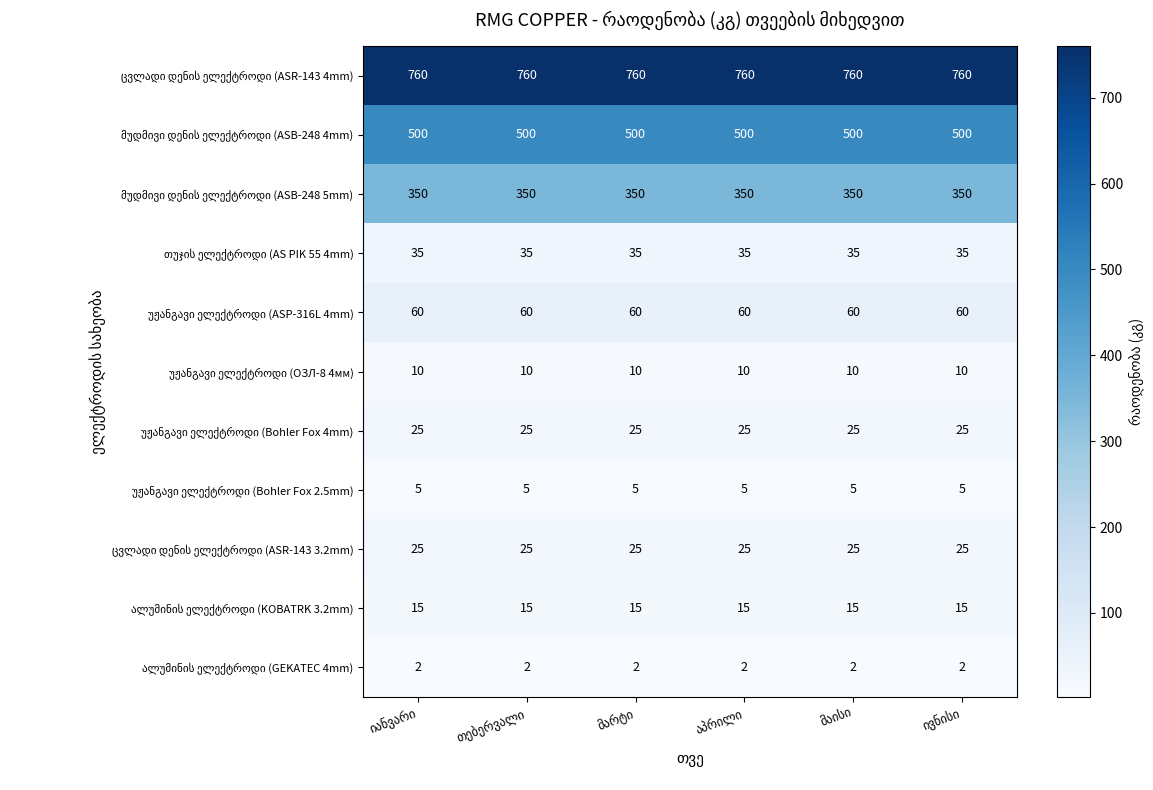

At how many categories does at least one series exceed 592?

6